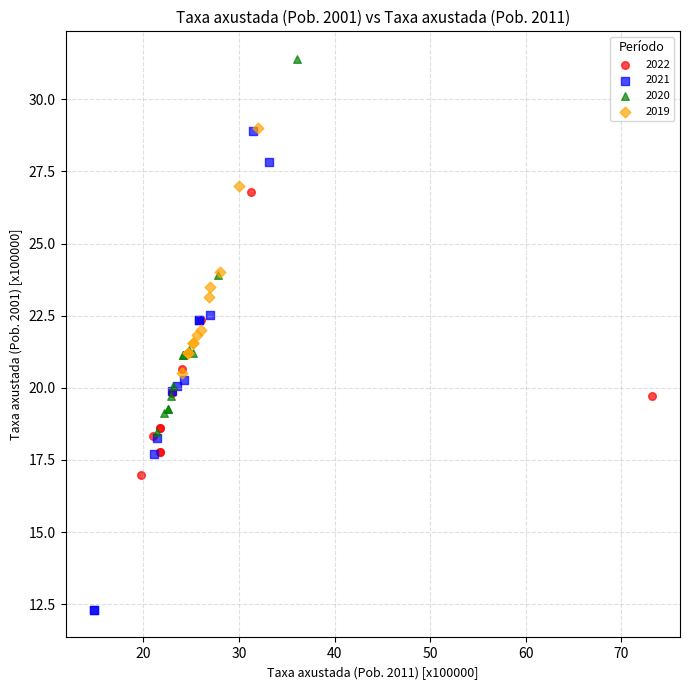

Which series contains the highest Y value?

2020